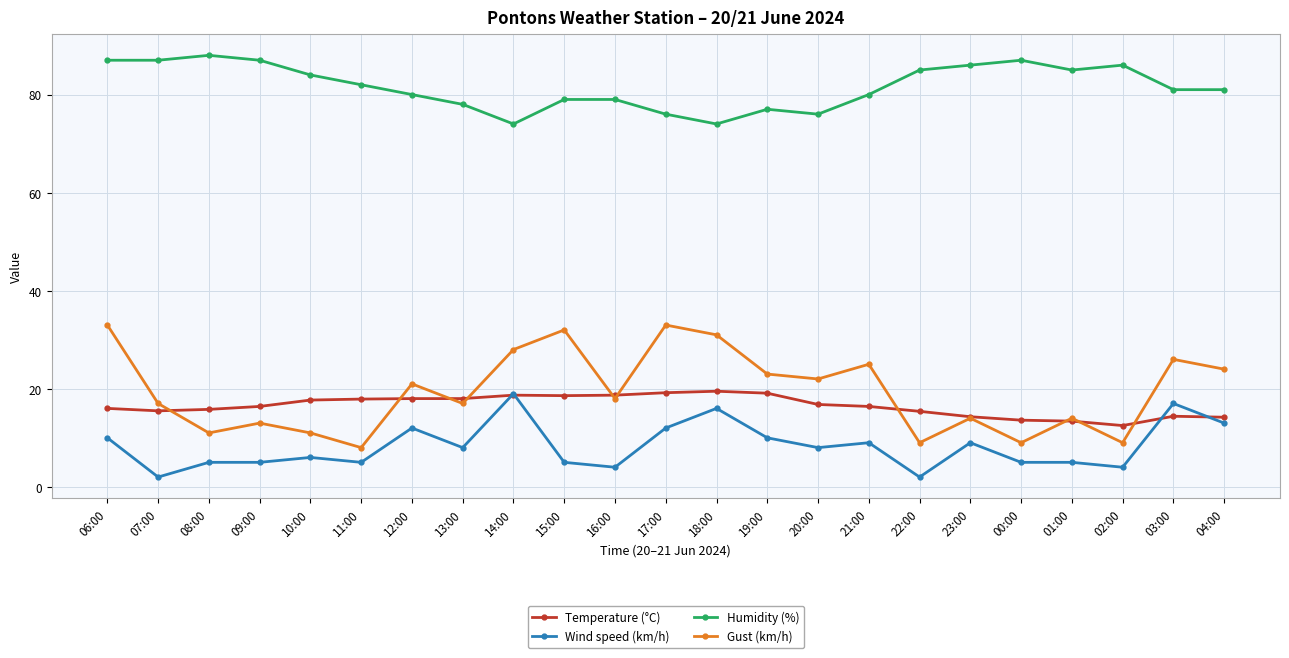

True or false: Temperature (°C) and Gust (km/h) cross at least once.

True